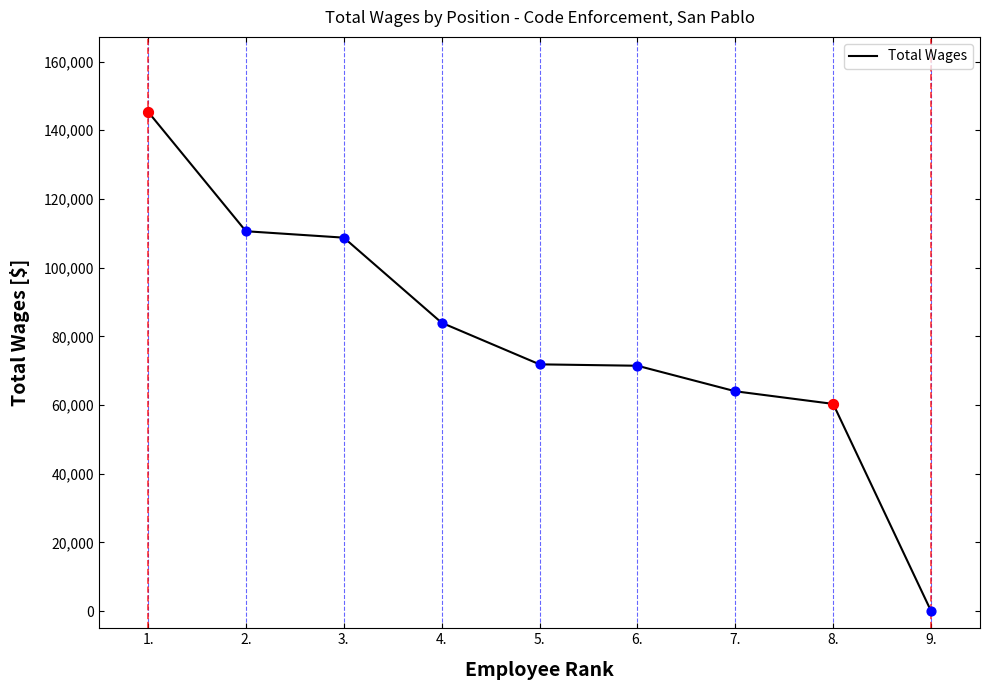

Approximately how many times larger is the value at 4. compared to 2.?

0.8